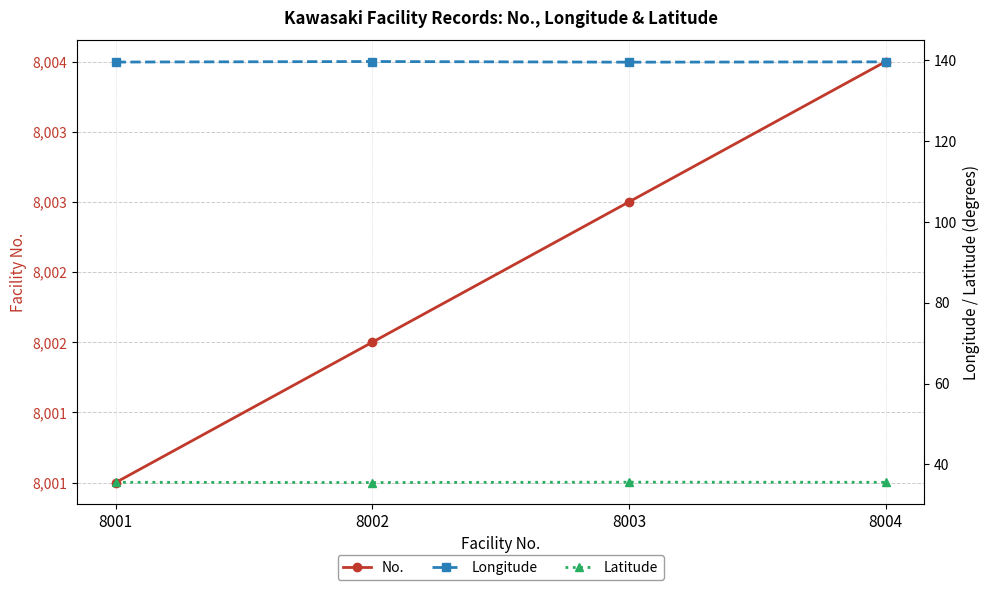

Reading left to right, what are all the values shown in this chart?

No.: 8001.0	8002.0	8003.0	8004.0
Longitude: 139.5	139.7	139.5	139.6
Latitude: 35.6	35.5	35.6	35.6